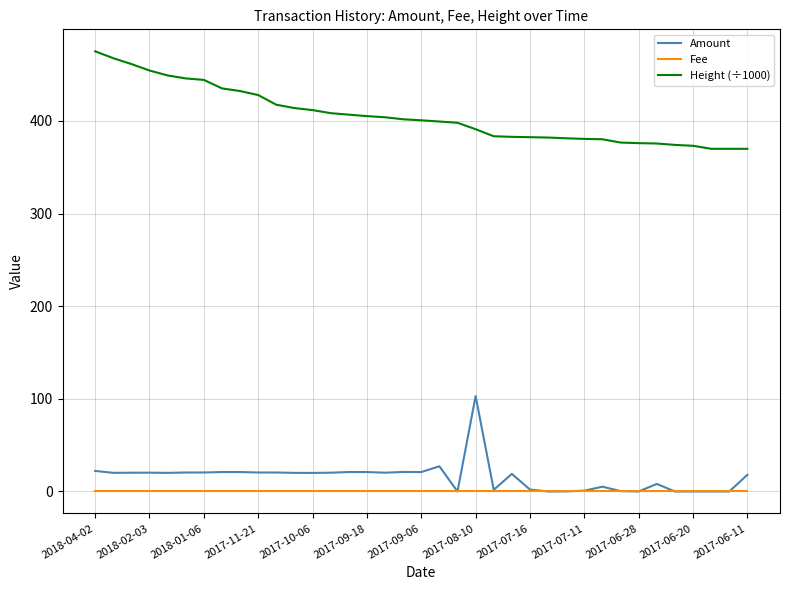

True or false: Height (÷1000) and Fee cross at least once.

False